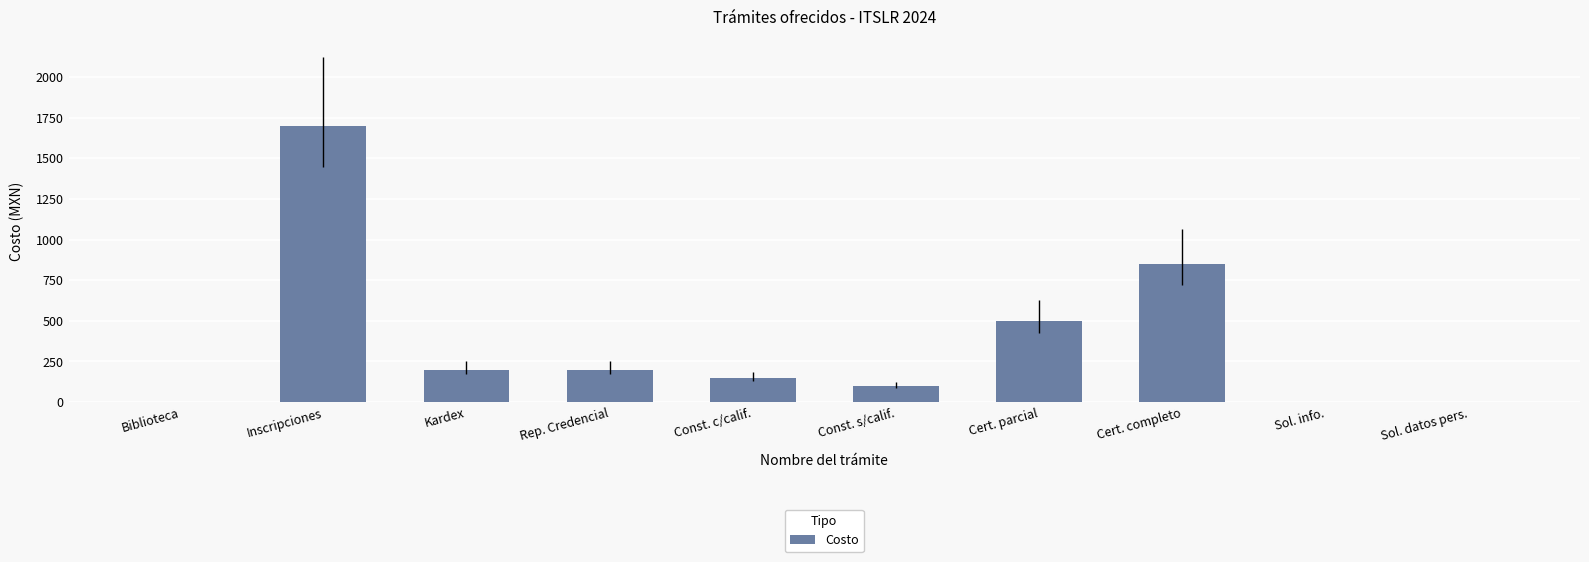

The value at Sol. info. is 0. True or false?

True